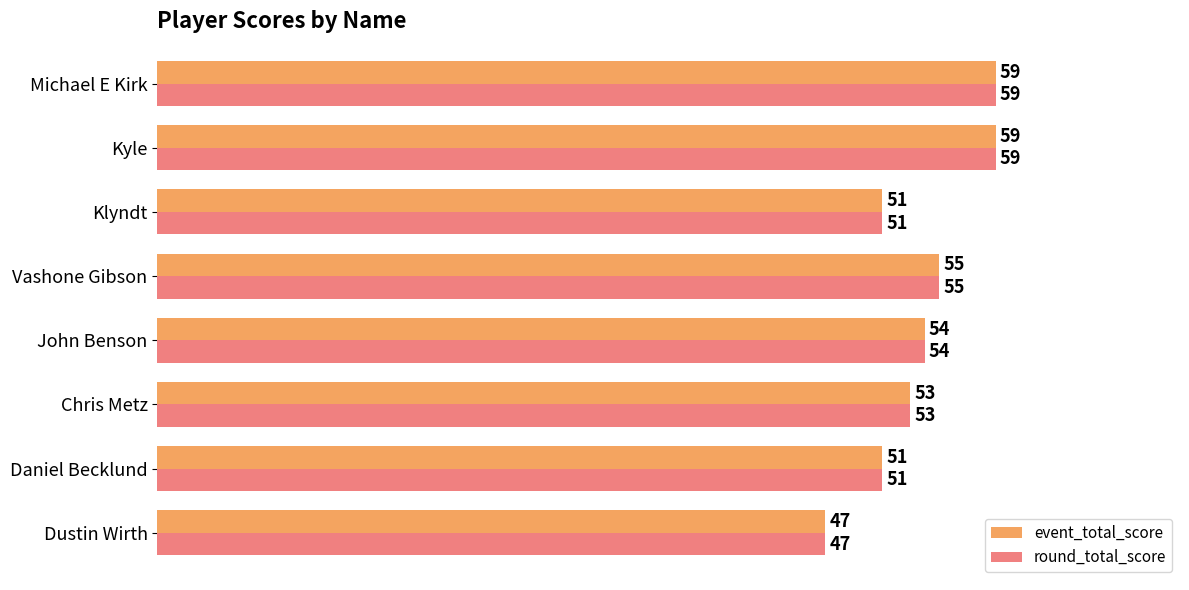

Where is event_total_score nearest to the value 53?

Chris Metz